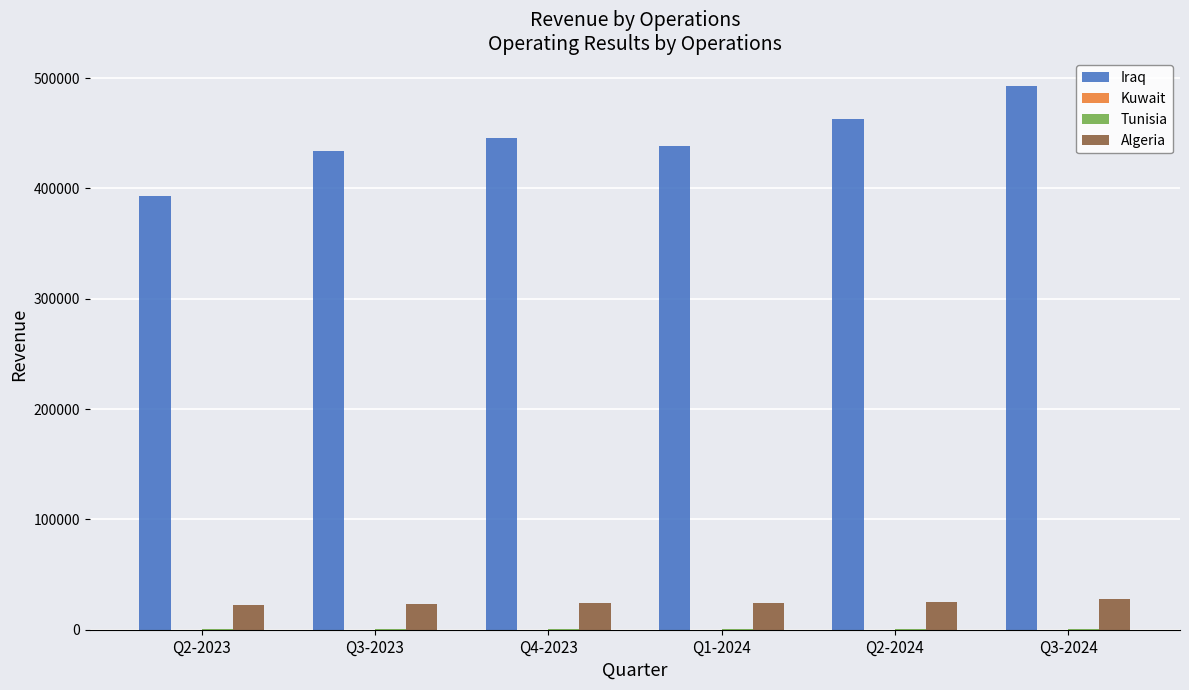

Which series has the widest spread of values?

Iraq